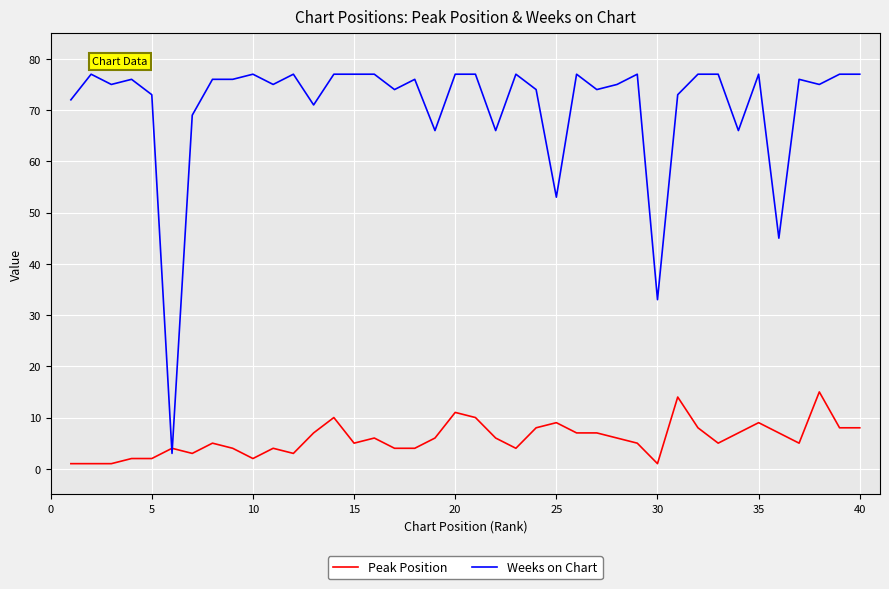

Which series ends up on top after the final intersection of Weeks on Chart and Peak Position?

Weeks on Chart